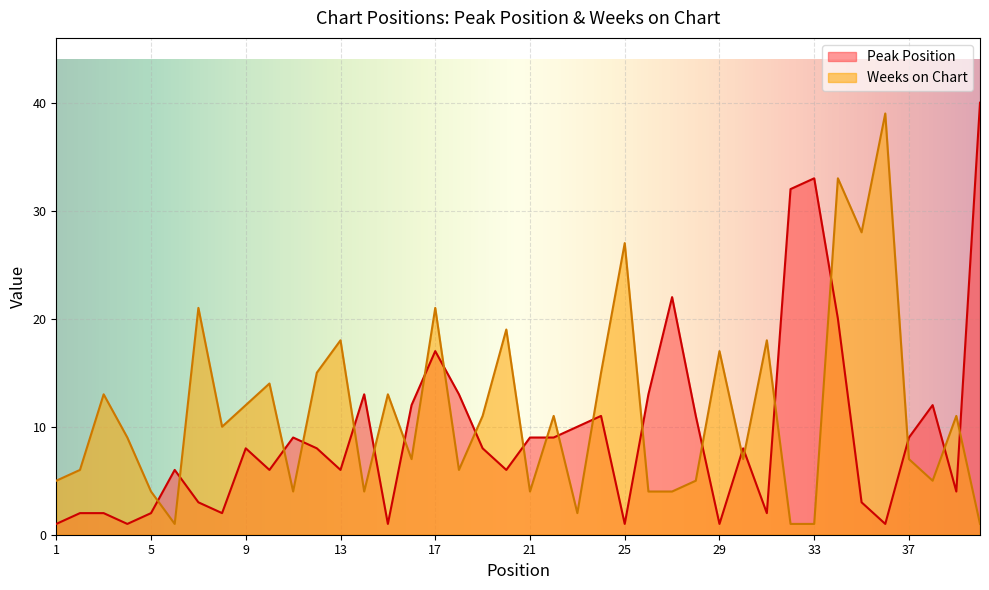

Between which two adjacent categories do Weeks on Chart and Peak Position first intersect?

5 and 6